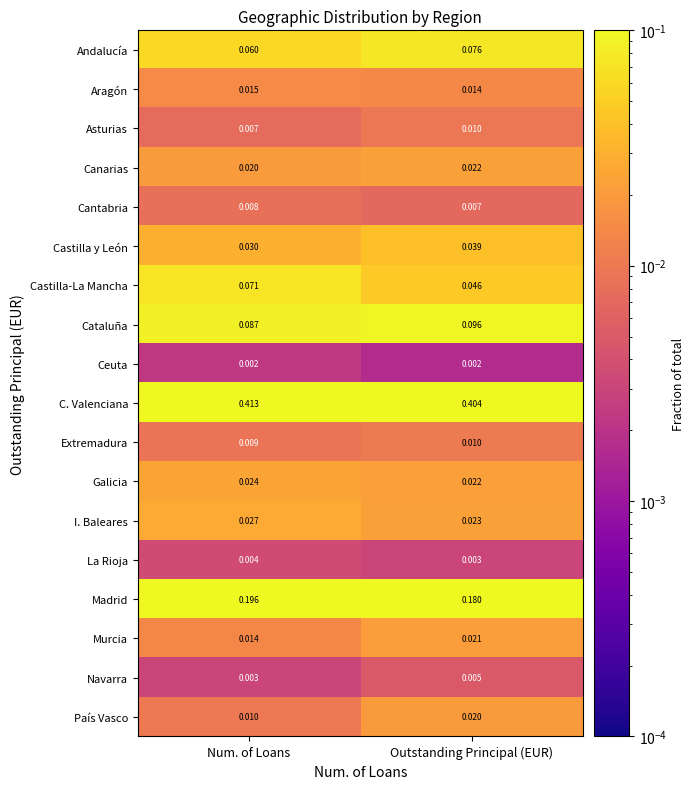

At which label does Cantabria reach its minimum?

Outstanding Principal (EUR)